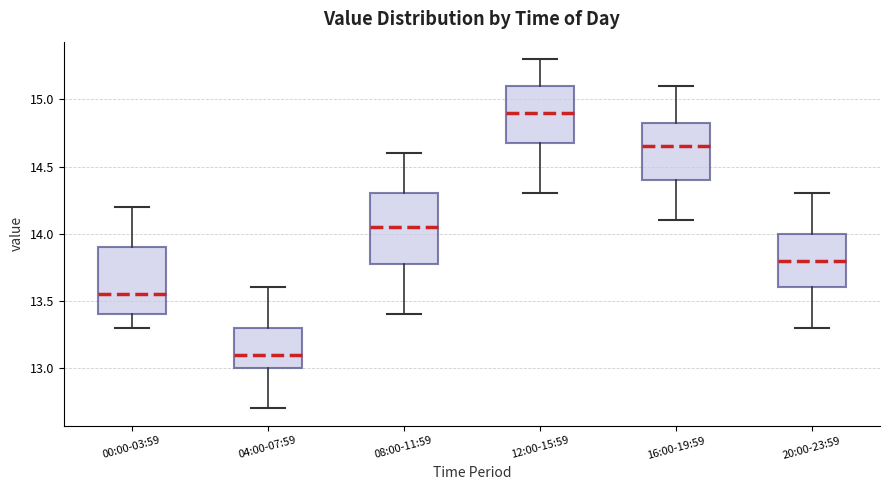

Reading left to right, transcribe this box plot: for each box, give where its median line is, the range the box spans, and where its two whiskers end, as read against the y-axis. The values are not printed on the chart, so give them approximately, as read against the axis.

00:00-03:59: median 13.55, box 13.40 to 13.90, whiskers 13.30 to 14.20
04:00-07:59: median 13.10, box 13.00 to 13.30, whiskers 12.70 to 13.60
08:00-11:59: median 14.05, box 13.80 to 14.30, whiskers 13.40 to 14.60
12:00-15:59: median 14.90, box 14.70 to 15.10, whiskers 14.30 to 15.30
16:00-19:59: median 14.65, box 14.40 to 14.85, whiskers 14.10 to 15.10
20:00-23:59: median 13.80, box 13.60 to 14.00, whiskers 13.30 to 14.30